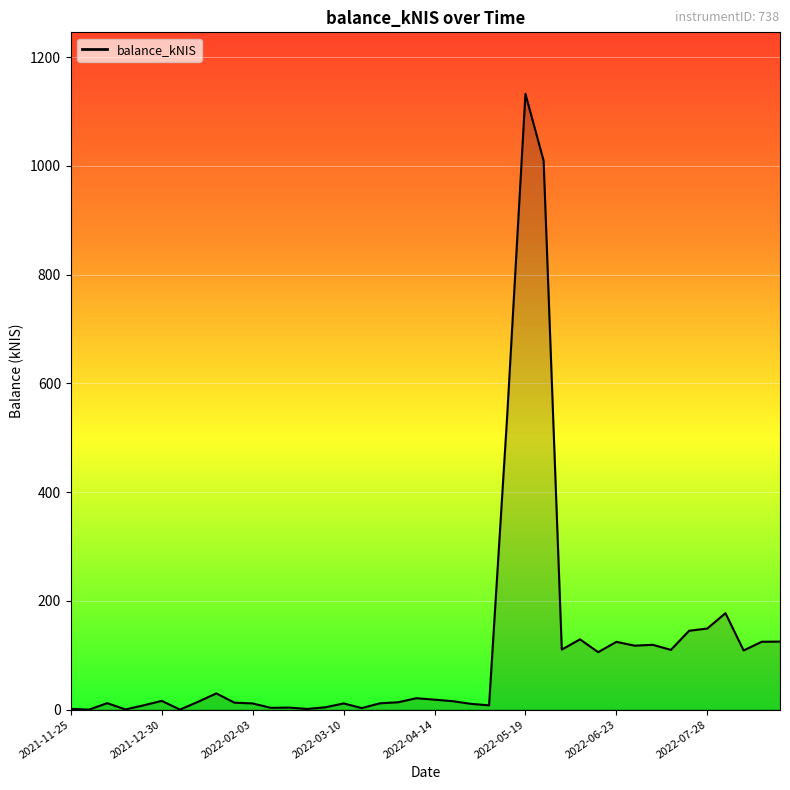

What is the greatest value displayed?

1132.3